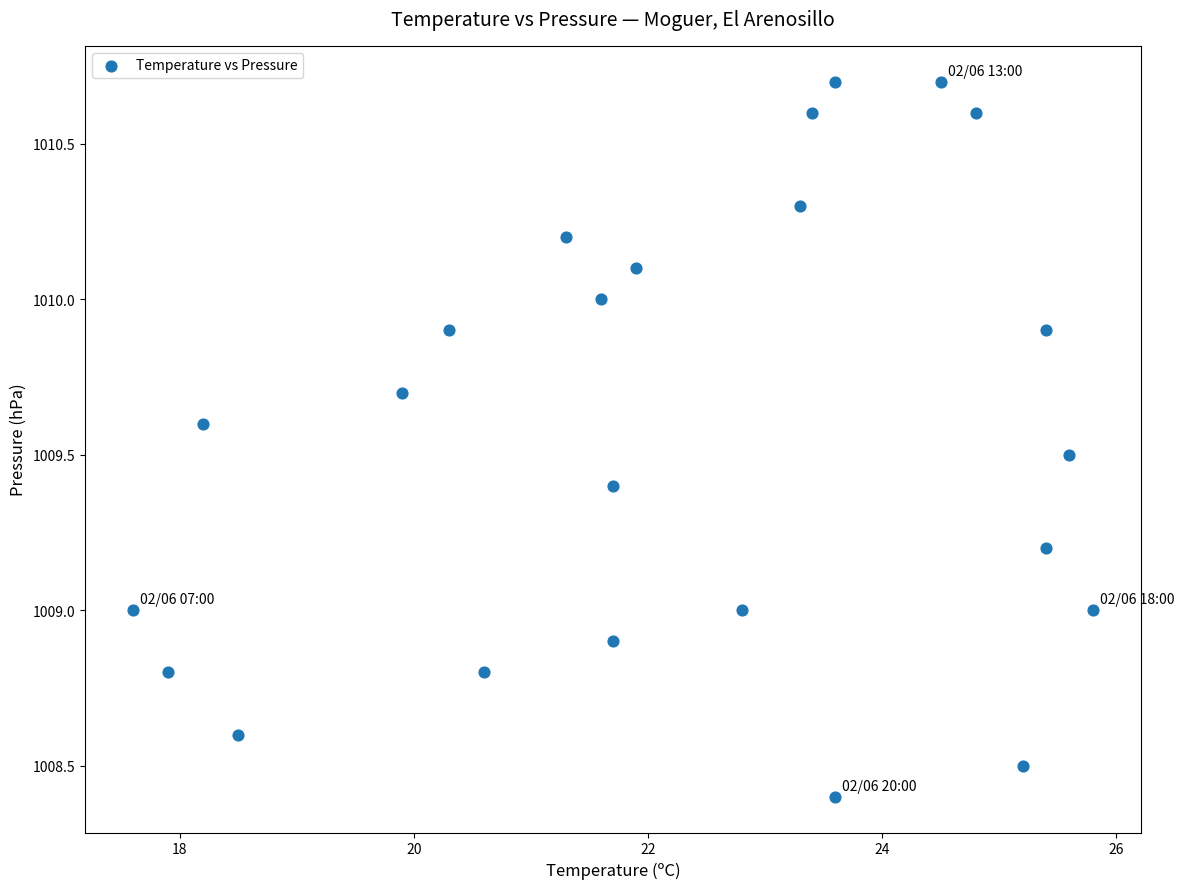

How many data points are displayed?

24